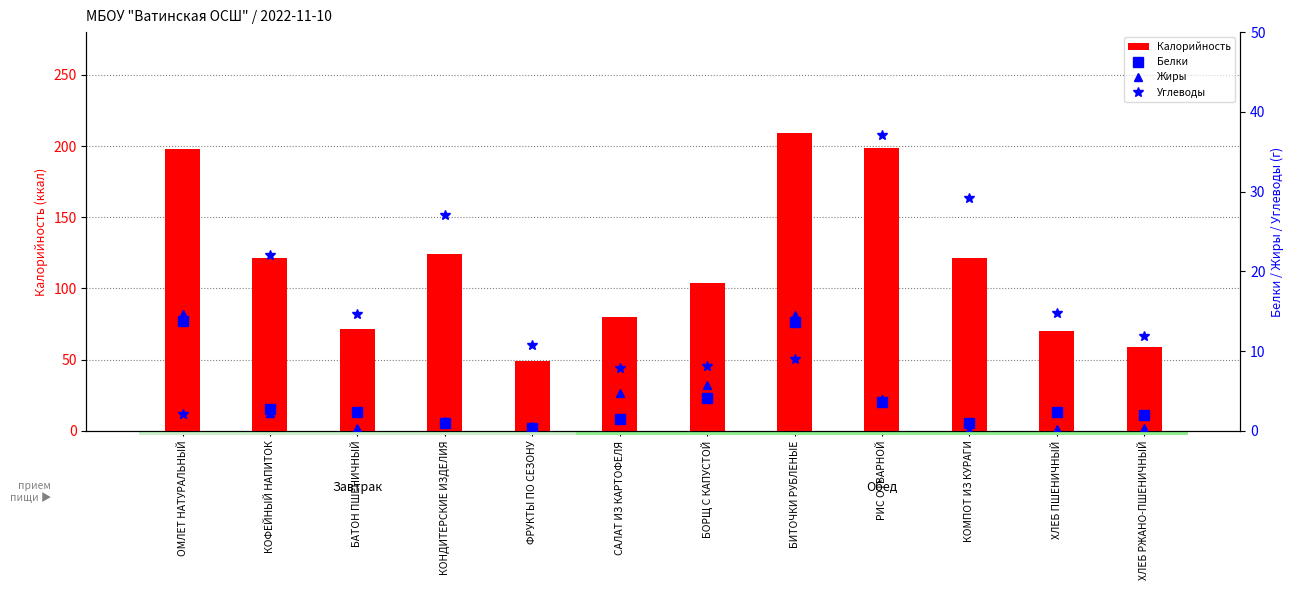

Reading right to left, extract all data points from this chart.

Калорийность: ХЛЕБ РЖАНО-ПШЕНИЧНЫЙ=58.7	ХЛЕБ ПШЕНИЧНЫЙ=70.3	КОМПОТ ИЗ КУРАГИ=121.3	РИС ОТВАРНОЙ=198.3	БИТОЧКИ РУБЛЕНЫЕ=209.1	БОРЩ С КАПУСТОЙ=104.0	САЛАТ ИЗ КАРТОФЕЛЯ=80.1	ФРУКТЫ ПО СЕЗОНУ=49.0	КОНДИТЕРСКИЕ ИЗДЕЛИЯ=123.9	БАТОН ПШЕНИЧНЫЙ=71.4	КОФЕЙНЫЙ НАПИТОК=121.5	ОМЛЕТ НАТУРАЛЬНЫЙ=197.6
Белки: ХЛЕБ РЖАНО-ПШЕНИЧНЫЙ=2.0	ХЛЕБ ПШЕНИЧНЫЙ=2.3	КОМПОТ ИЗ КУРАГИ=1.0	РИС ОТВАРНОЙ=3.6	БИТОЧКИ РУБЛЕНЫЕ=13.6	БОРЩ С КАПУСТОЙ=4.1	САЛАТ ИЗ КАРТОФЕЛЯ=1.5	ФРУКТЫ ПО СЕЗОНУ=0.4	КОНДИТЕРСКИЕ ИЗДЕЛИЯ=1.0	БАТОН ПШЕНИЧНЫЙ=2.4	КОФЕЙНЫЙ НАПИТОК=2.7	ОМЛЕТ НАТУРАЛЬНЫЙ=13.8
Жиры: ХЛЕБ РЖАНО-ПШЕНИЧНЫЙ=0.4	ХЛЕБ ПШЕНИЧНЫЙ=0.2	КОМПОТ ИЗ КУРАГИ=0.1	РИС ОТВАРНОЙ=4.0	БИТОЧКИ РУБЛЕНЫЕ=14.5	БОРЩ С КАПУСТОЙ=5.8	САЛАТ ИЗ КАРТОФЕЛЯ=4.7	ФРУКТЫ ПО СЕЗОНУ=0.6	КОНДИТЕРСКИЕ ИЗДЕЛИЯ=1.2	БАТОН ПШЕНИЧНЫЙ=0.3	КОФЕЙНЫЙ НАПИТОК=2.2	ОМЛЕТ НАТУРАЛЬНЫЙ=14.7
Углеводы: ХЛЕБ РЖАНО-ПШЕНИЧНЫЙ=11.9	ХЛЕБ ПШЕНИЧНЫЙ=14.8	КОМПОТ ИЗ КУРАГИ=29.2	РИС ОТВАРНОЙ=37.1	БИТОЧКИ РУБЛЕНЫЕ=9.0	БОРЩ С КАПУСТОЙ=8.1	САЛАТ ИЗ КАРТОФЕЛЯ=7.9	ФРУКТЫ ПО СЕЗОНУ=10.7	КОНДИТЕРСКИЕ ИЗДЕЛИЯ=27.1	БАТОН ПШЕНИЧНЫЙ=14.7	КОФЕЙНЫЙ НАПИТОК=22.0	ОМЛЕТ НАТУРАЛЬНЫЙ=2.1